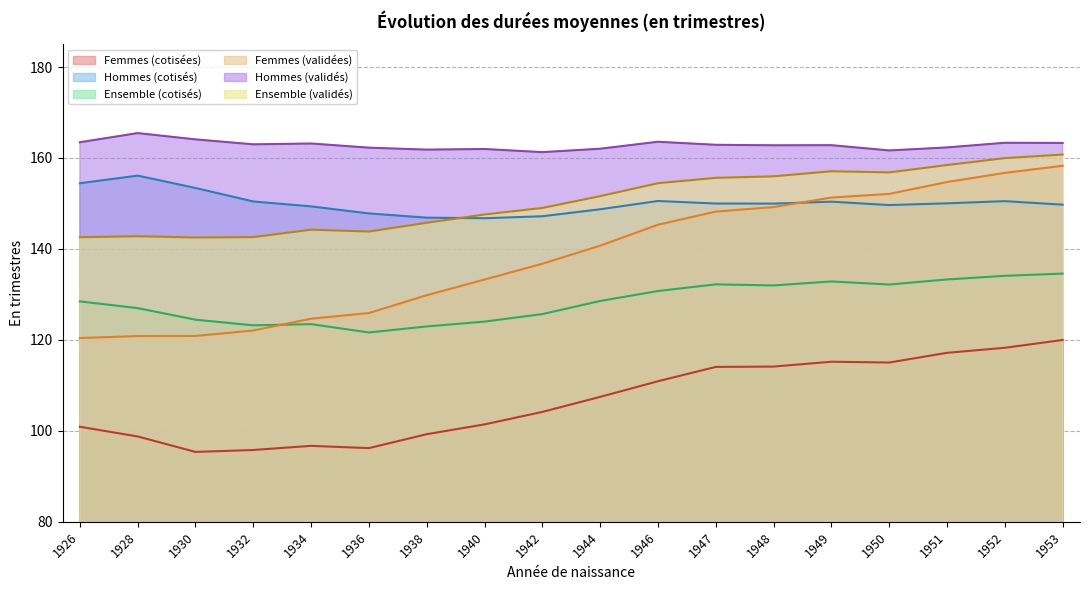

What is the difference between the maximum and minimum values in the Hommes (validés) series?

4.2